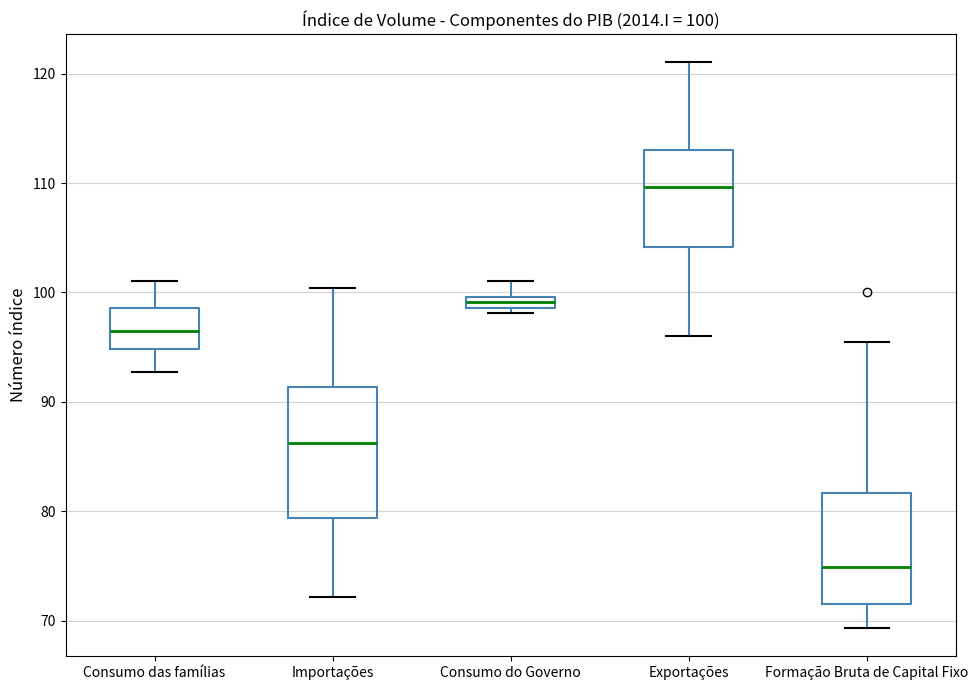

Comparing the boxes themselves (not the whiskers), which one is the tallest?

Importações